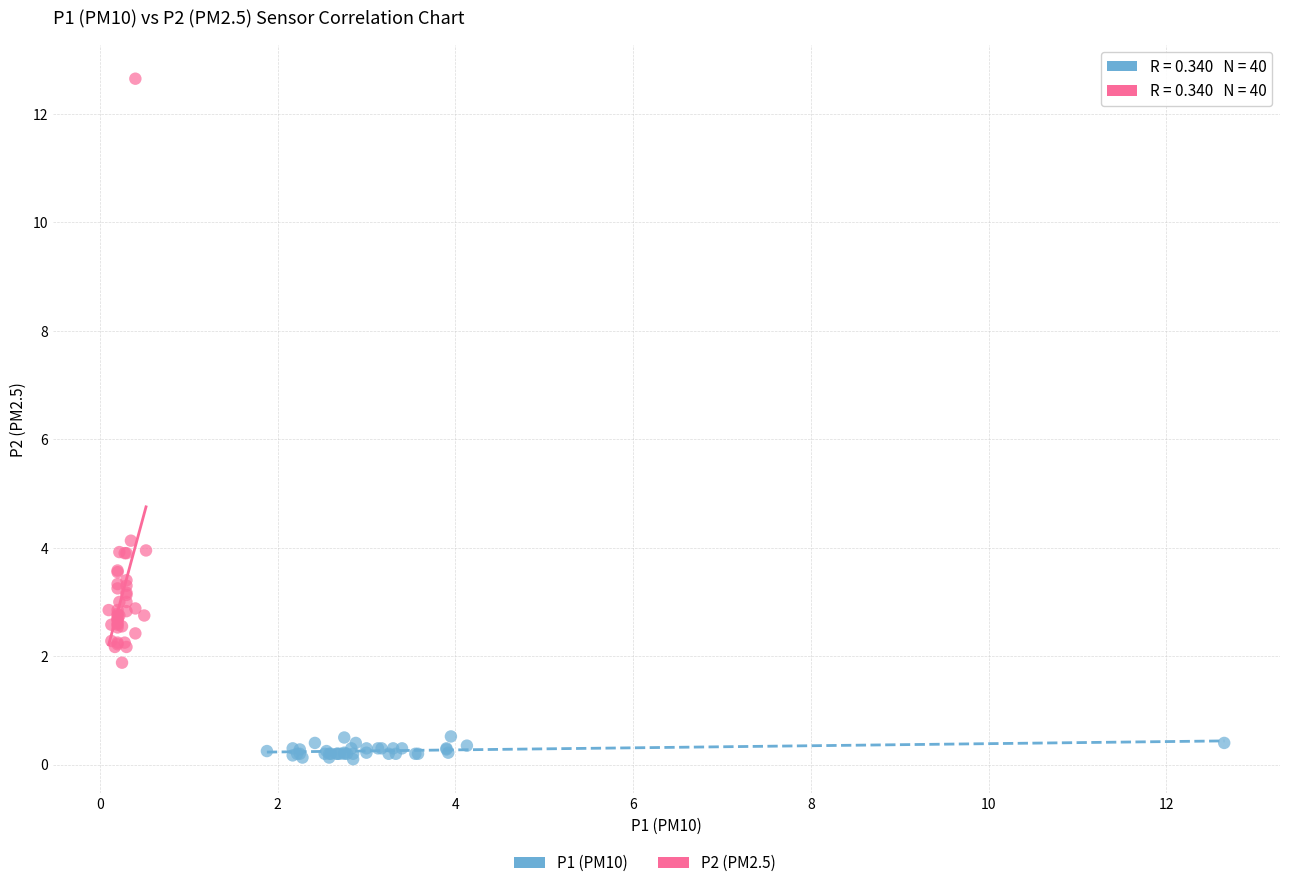

Which series contains the highest Y value?

P2 (PM2.5)